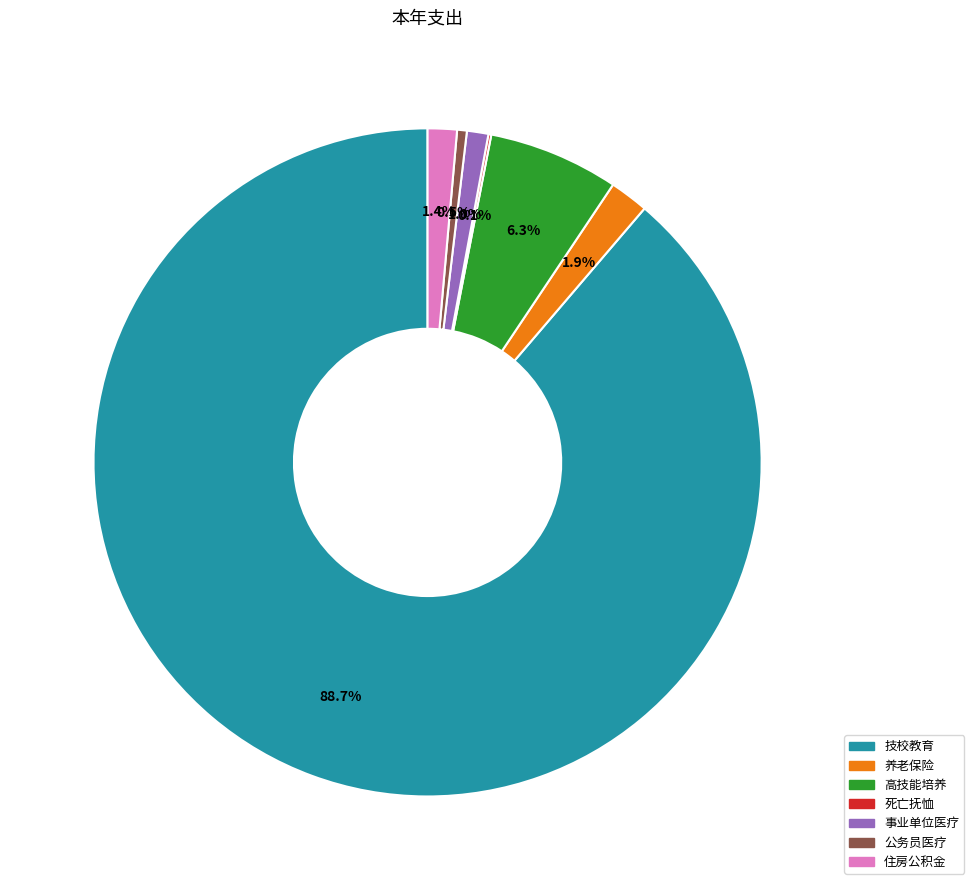

To the nearest percent, what percentage of the pie is 住房公积金?

1%